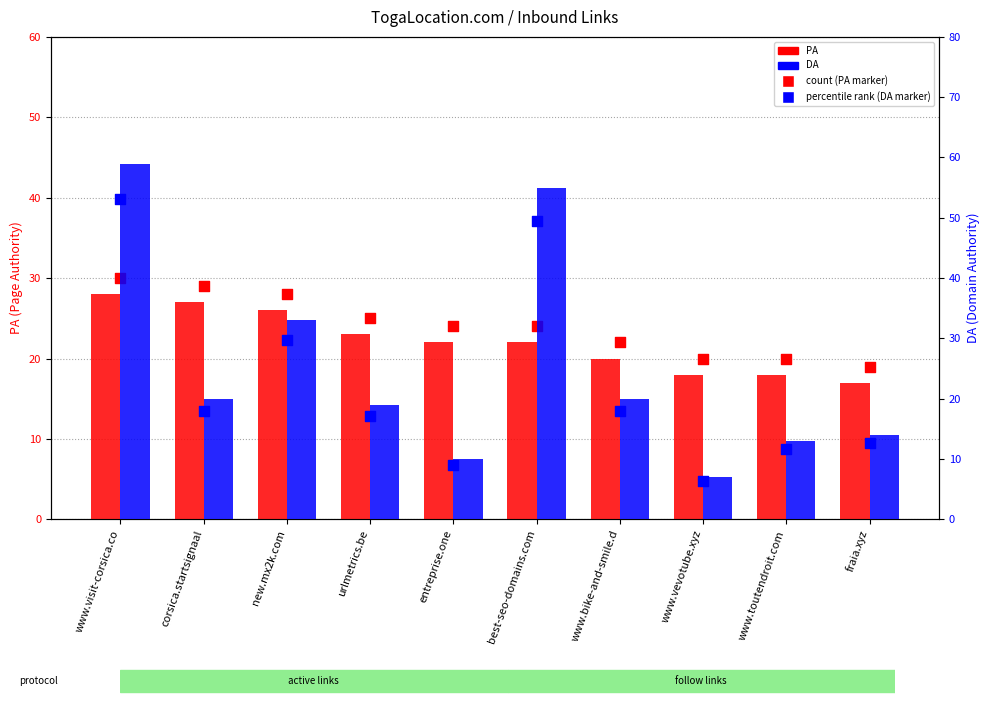

What is the total value across all series at www.visit-corsica.co?

170.1